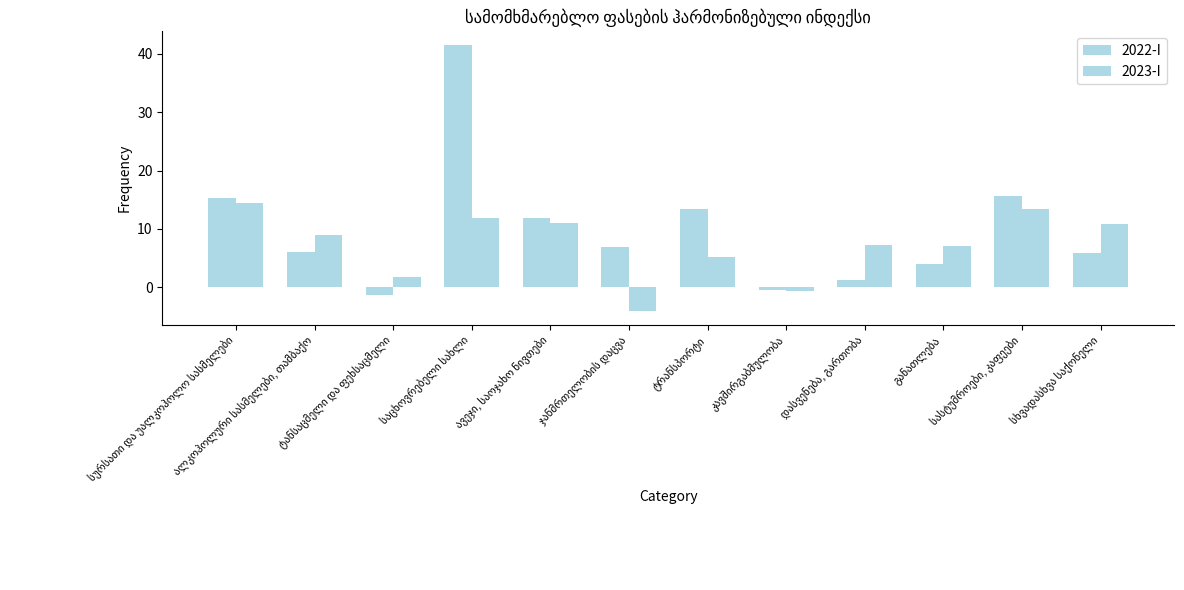

Reading right to left, list all the values displayed in this chart.

2022-I: 5.8	15.7	3.9	1.1	-0.6	13.4	6.9	11.8	41.6	-1.4	6.0	15.2
2023-I: 10.9	13.4	7.1	7.2	-0.6	5.2	-4.2	11.0	11.9	1.8	8.9	14.4